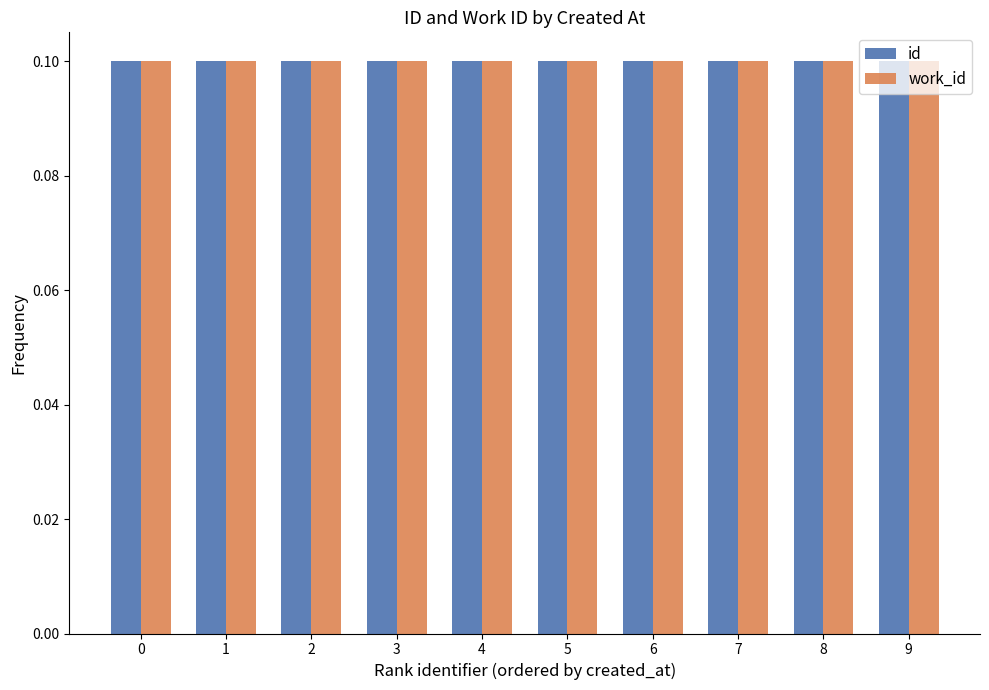

What is the sum of the work_id values at 8 and 6?

0.2